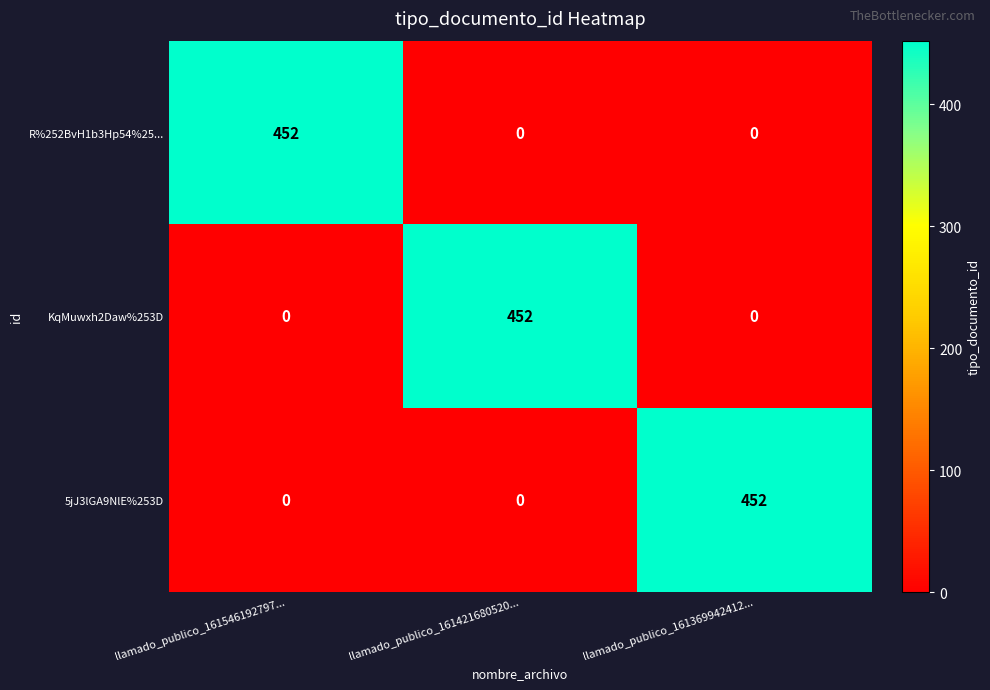

What is the total value across all series at llamado_publico_161421680520...?

452